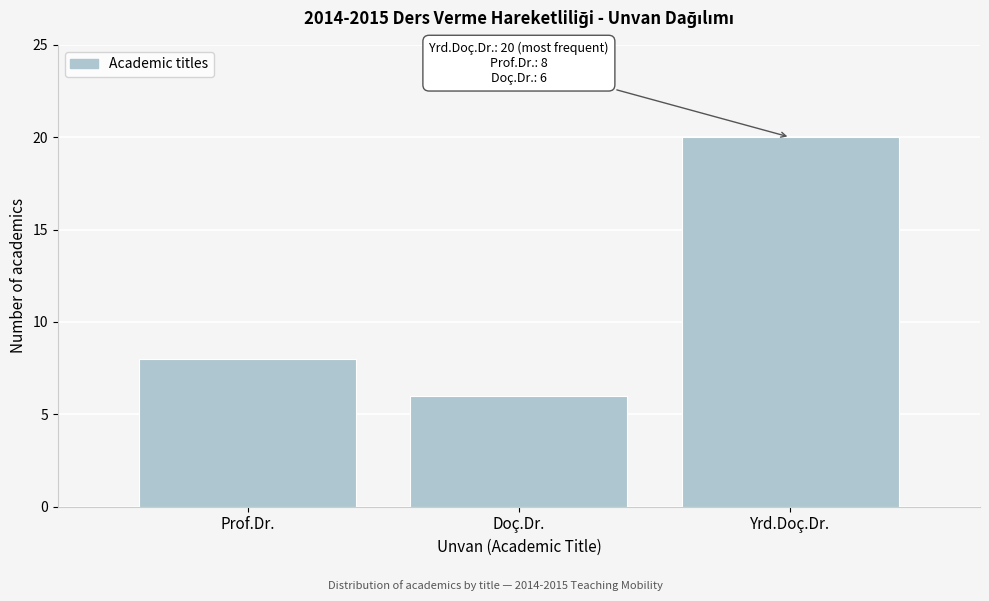

Reading left to right, what are all the values shown in this chart?

8	6	20